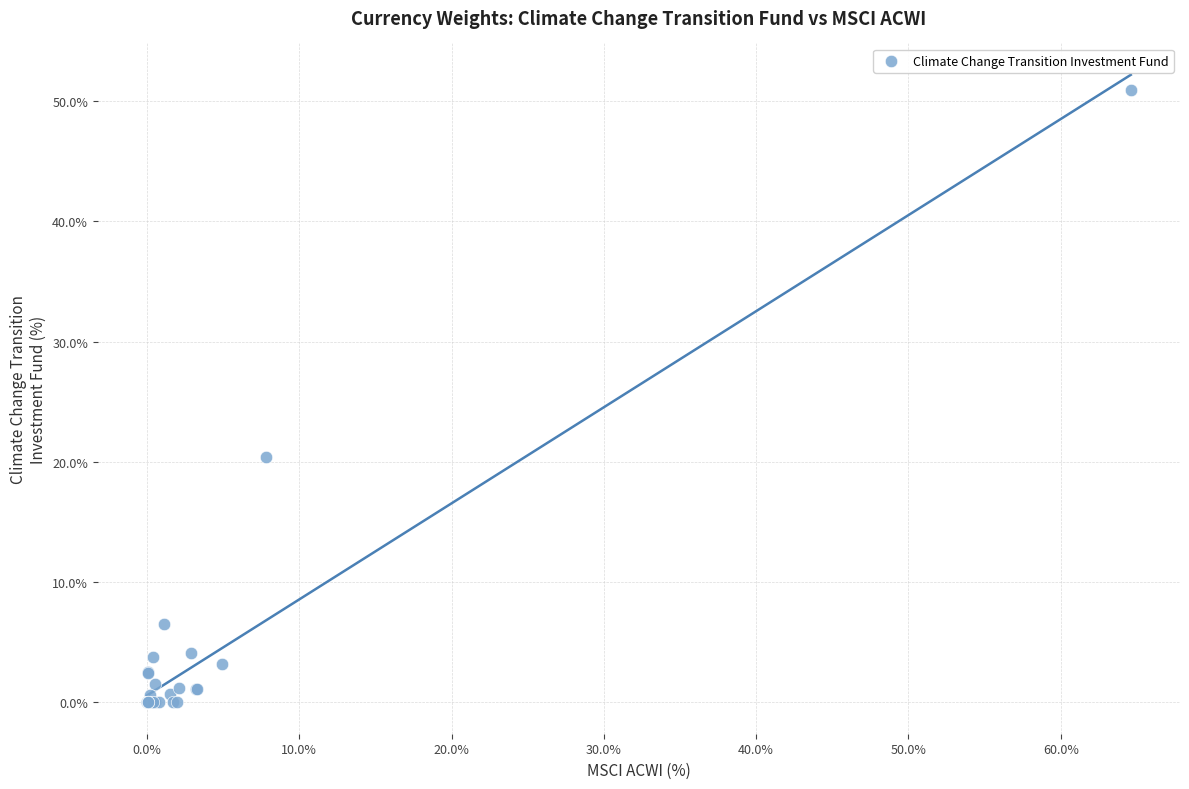

What Y value in the scatter plot is closest to 25?

20.4